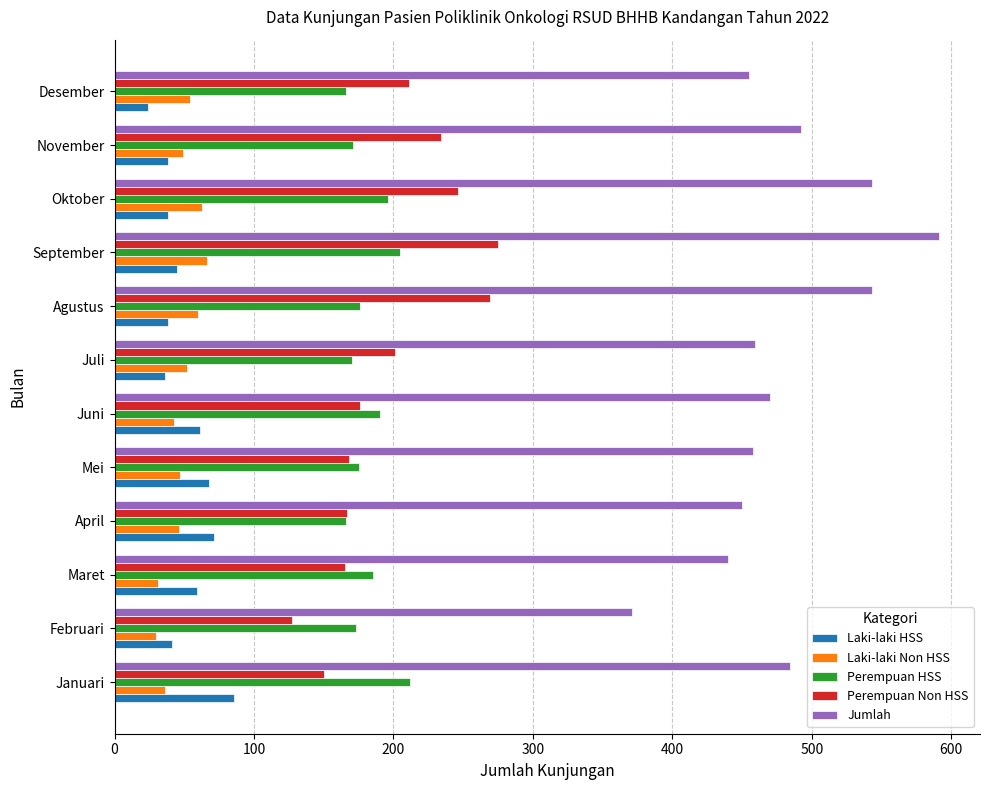

Read the Jumlah value at Oktober.

543